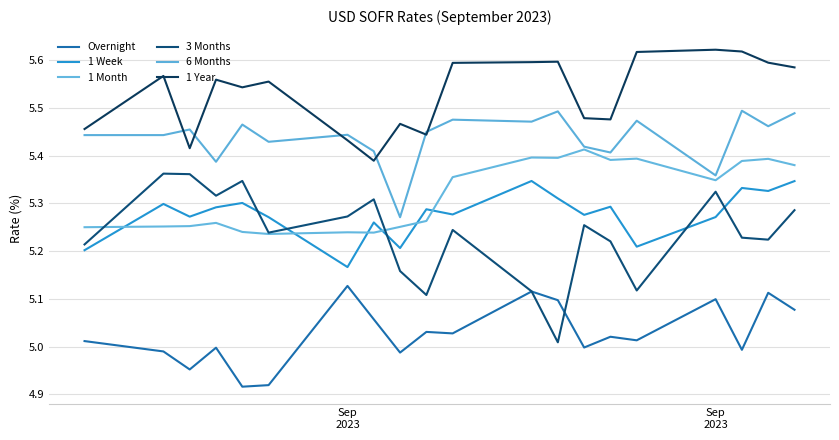

Does the chart display data point markers on the line(s)?

No